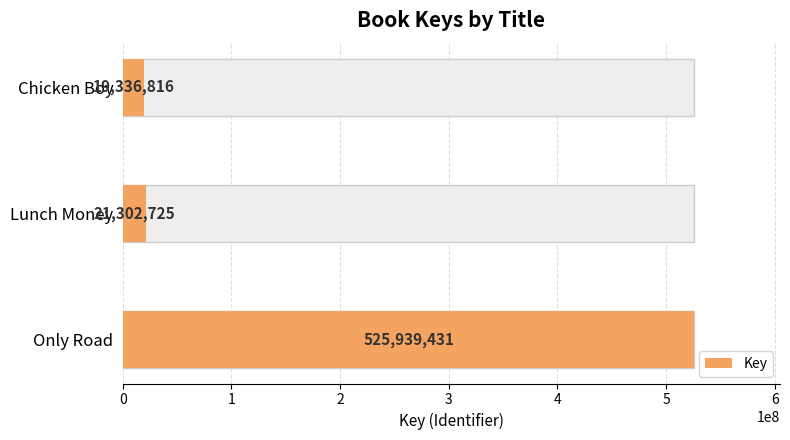

True or false: the data shows 525939431 at Only Road.

True